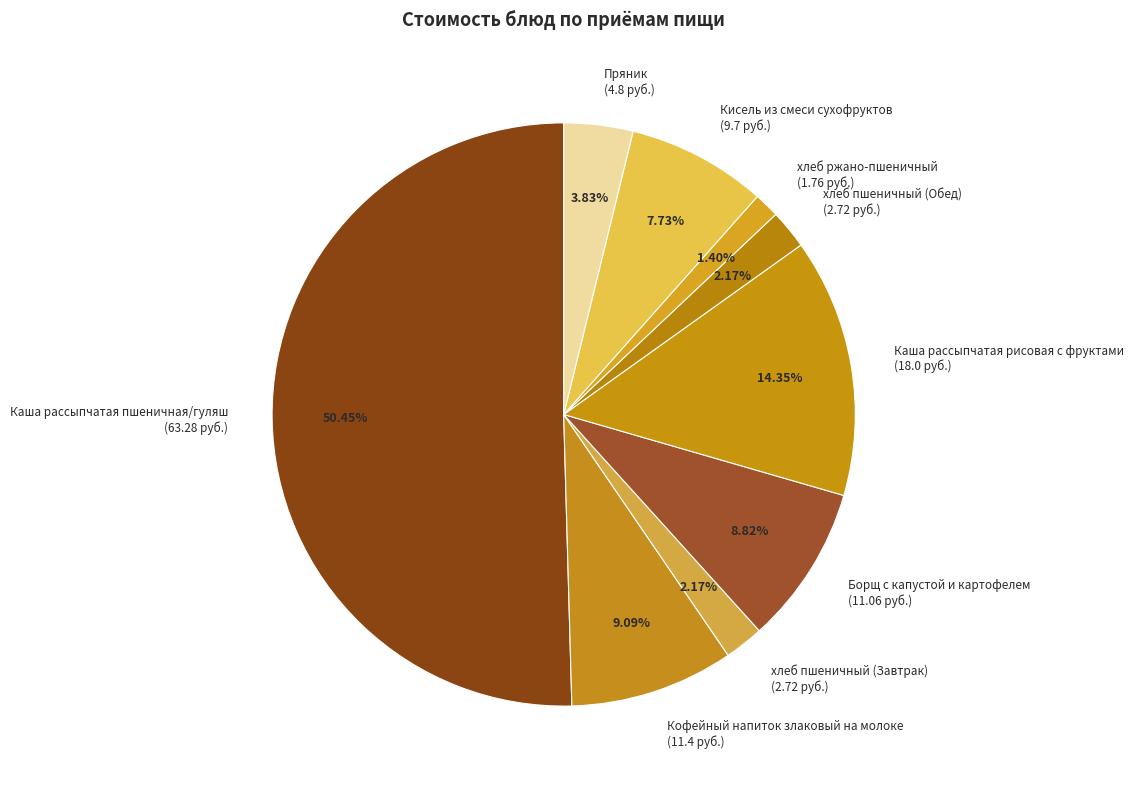

Is хлеб пшеничный (Обед) the majority of the pie?

No